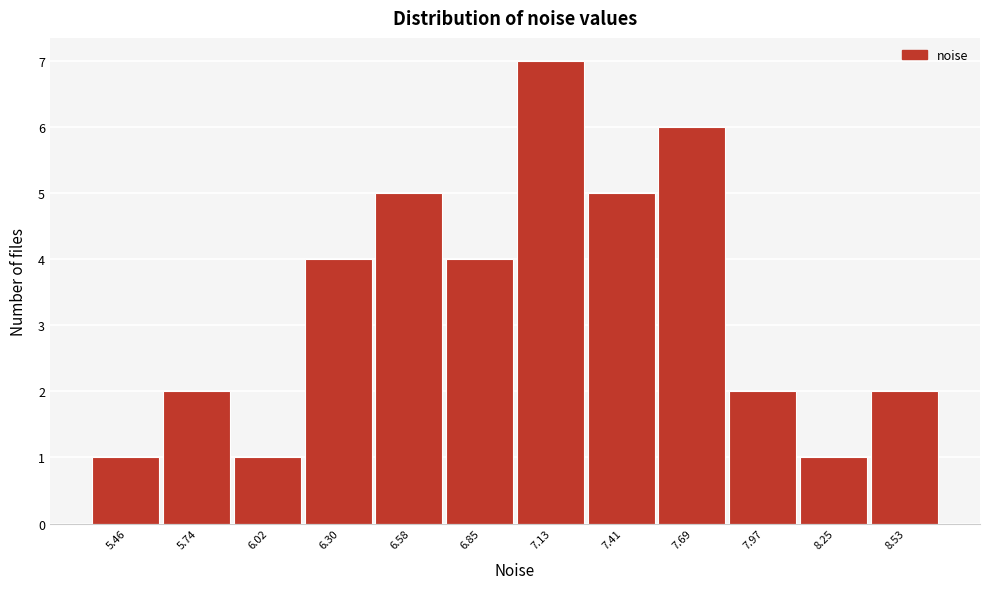

Reading left to right, list all the values displayed in this chart.

1	2	1	4	5	4	7	5	6	2	1	2